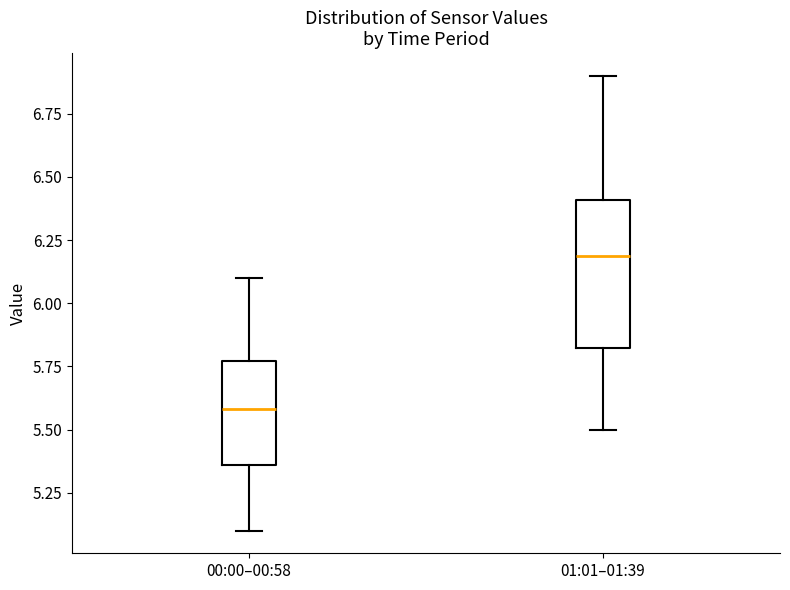

Where does the median line of the box for 00:00–00:58 sit on the y-axis? The values are not printed on the chart, so give them approximately, as read against the axis.

5.60